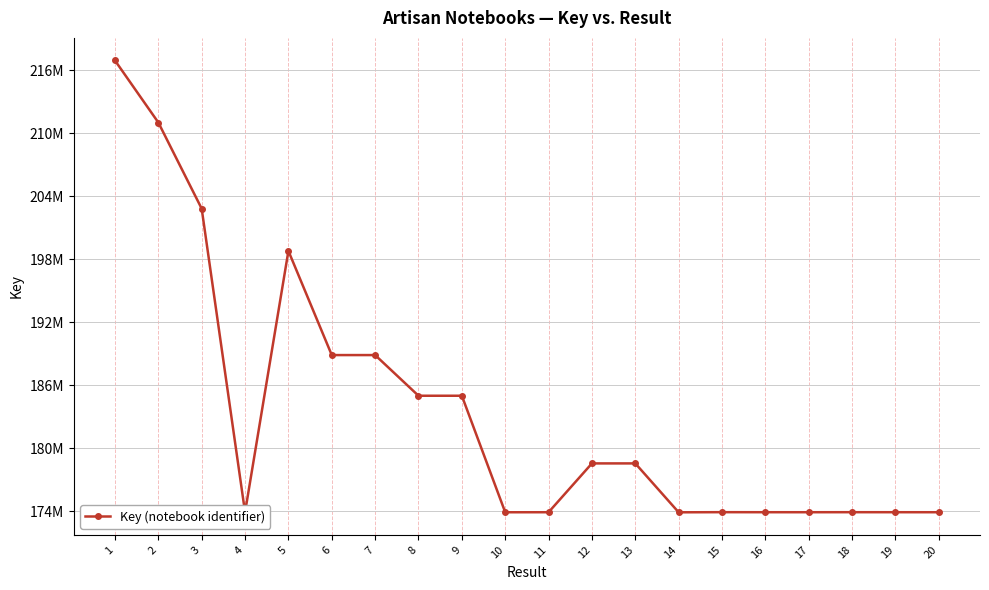

What is the ratio of the value at 12 to the value at 16?

1.0